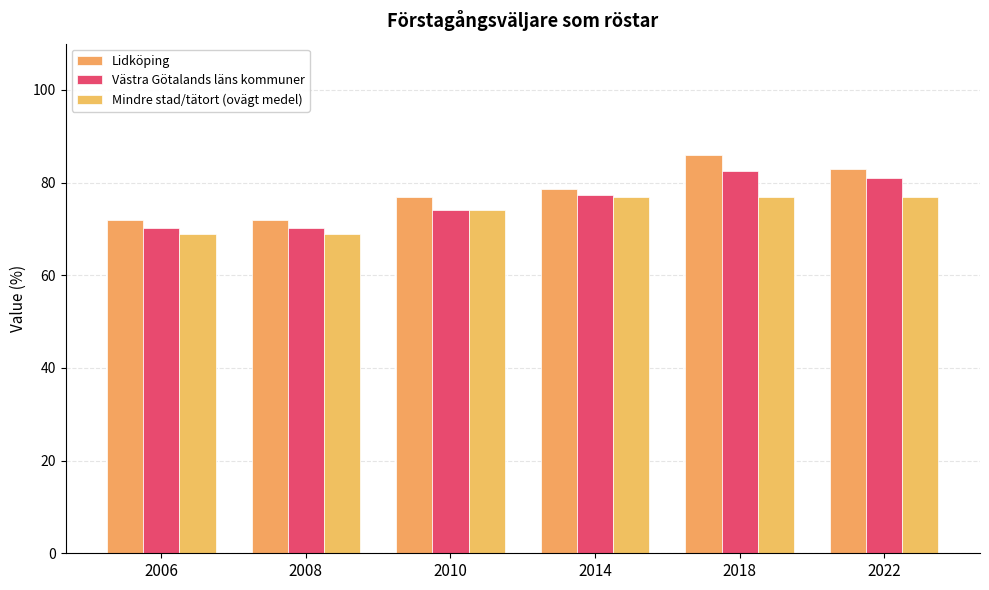

At which label does Lidköping first exceed 78?

2014